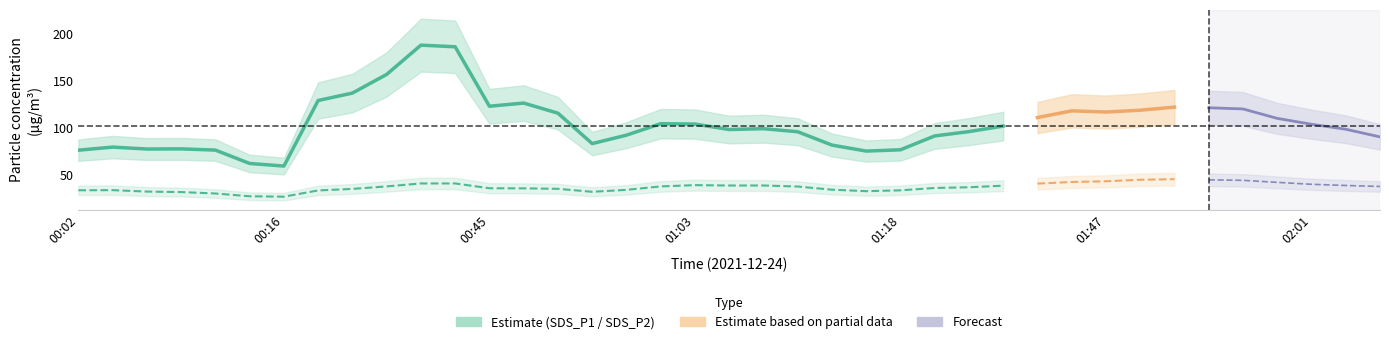

True or false: sds_p2 and sds_p1 intersect in this chart.

False